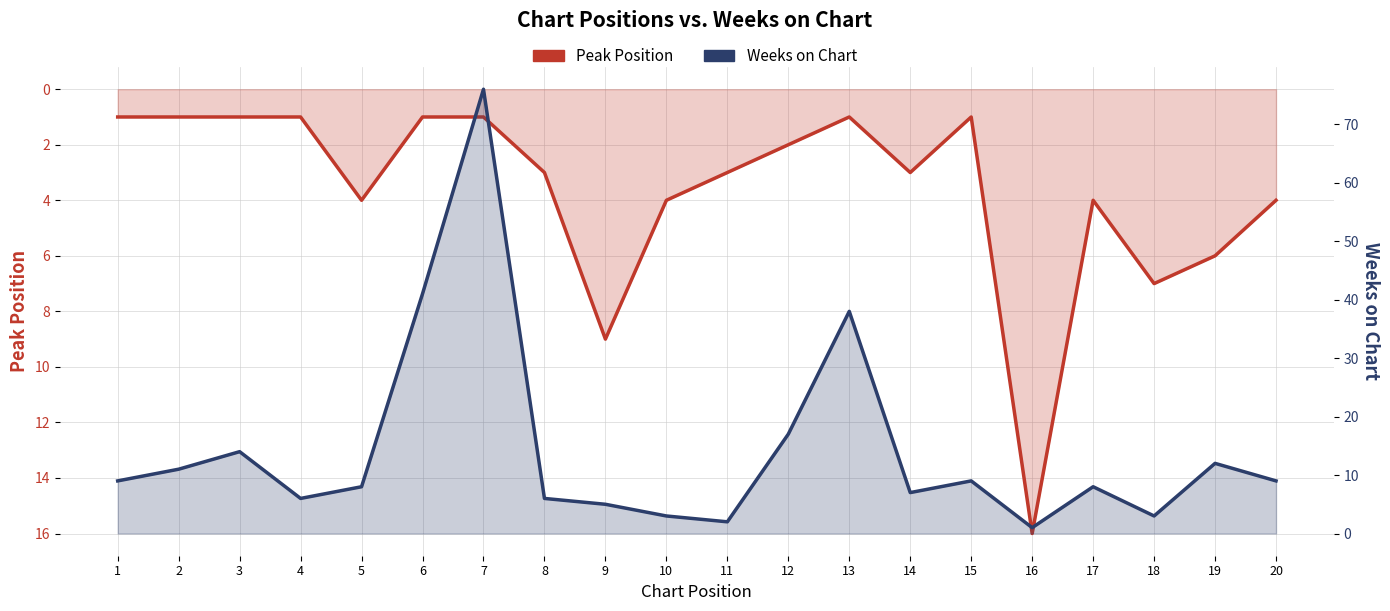

In Peak Position, how many points are lower than both neighbors (excluding endpoints)?

3